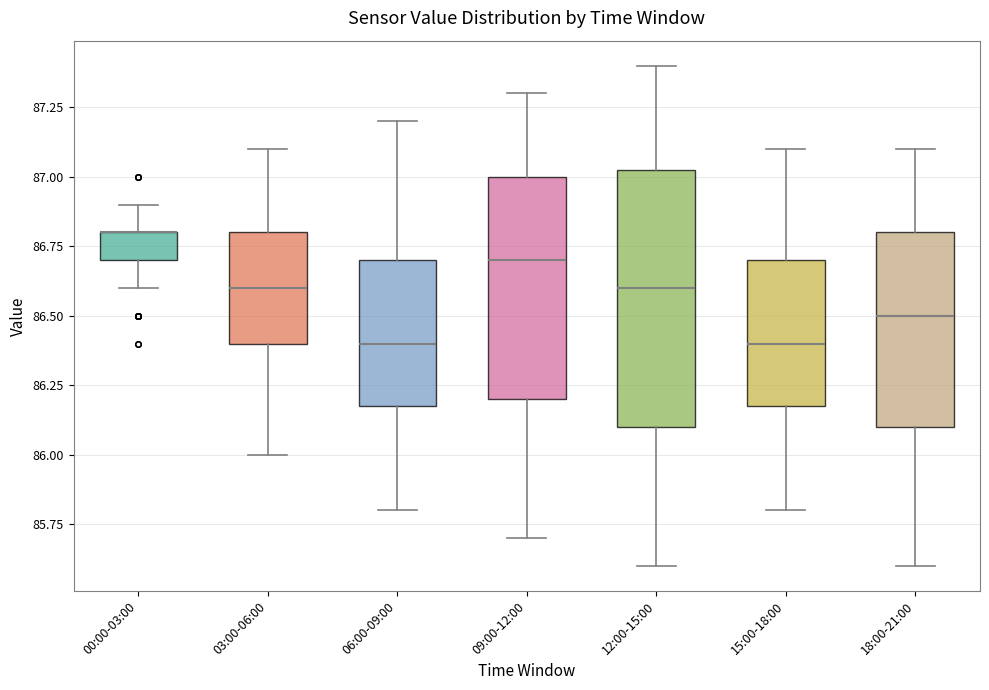

Reading left to right, transcribe this box plot: for each box, give where its median line is, the range the box spans, and where its two whiskers end, as read against the y-axis. The values are not printed on the chart, so give them approximately, as read against the axis.

00:00-03:00: median 86.80 (drawn on the box's upper edge), box 86.70 to 86.80, whiskers 86.60 to 86.90
03:00-06:00: median 86.60, box 86.40 to 86.80, whiskers 86.00 to 87.10
06:00-09:00: median 86.40, box 86.20 to 86.70, whiskers 85.80 to 87.20
09:00-12:00: median 86.70, box 86.20 to 87.00, whiskers 85.70 to 87.30
12:00-15:00: median 86.60, box 86.10 to 87.05, whiskers 85.60 to 87.40
15:00-18:00: median 86.40, box 86.20 to 86.70, whiskers 85.80 to 87.10
18:00-21:00: median 86.50, box 86.10 to 86.80, whiskers 85.60 to 87.10